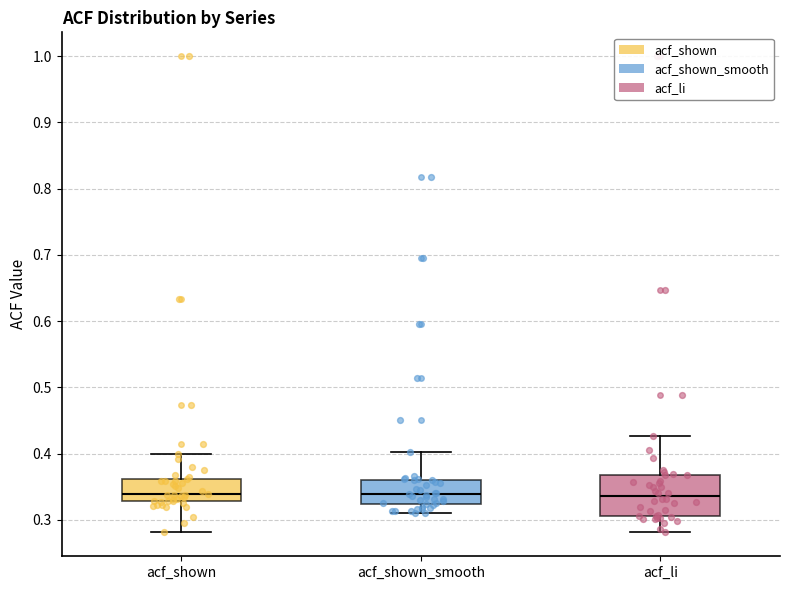

Which box is the tallest, from its lower edge to its upper edge?

acf_li